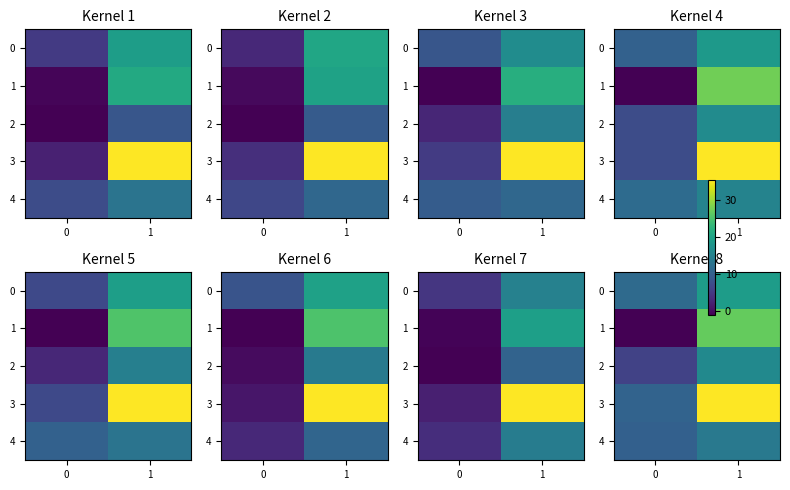

At how many categories does at least one series exceed 29?

1